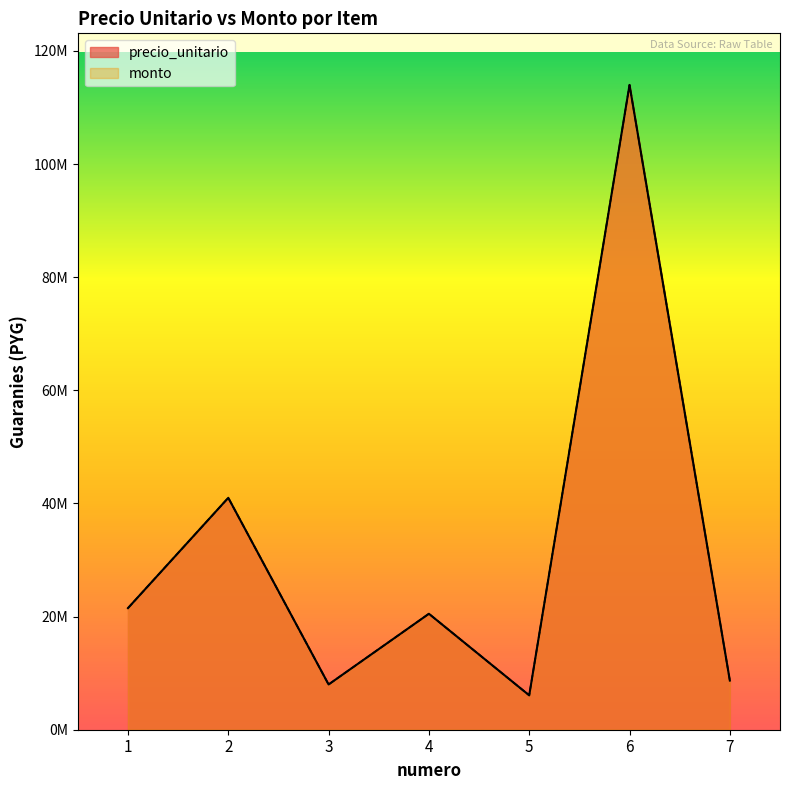

How many interior local valleys does the precio_unitario series have?

2